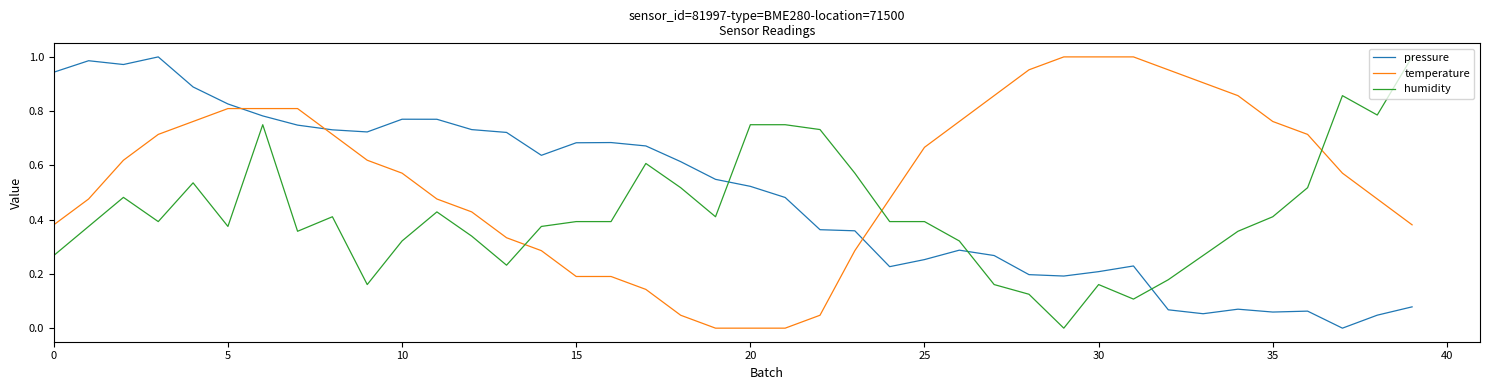

What are all the series names shown in the legend?

pressure, temperature, humidity